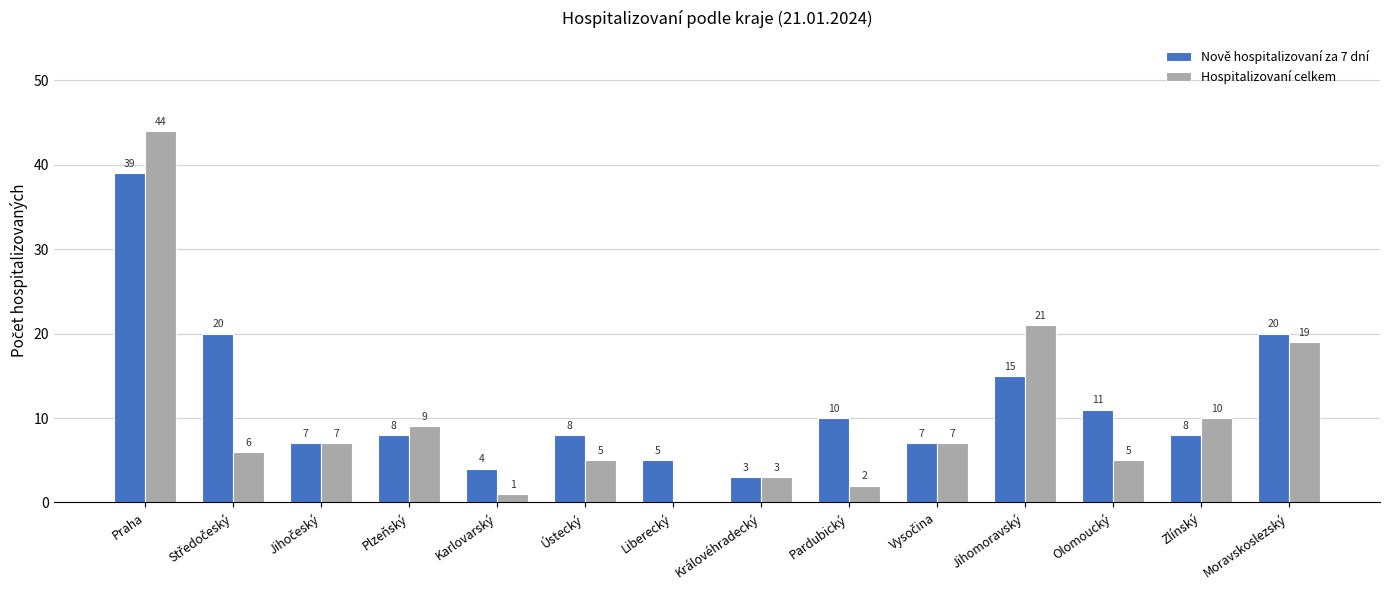

Where is Hospitalizovaní celkem nearest to the value 22?

Jihomoravský